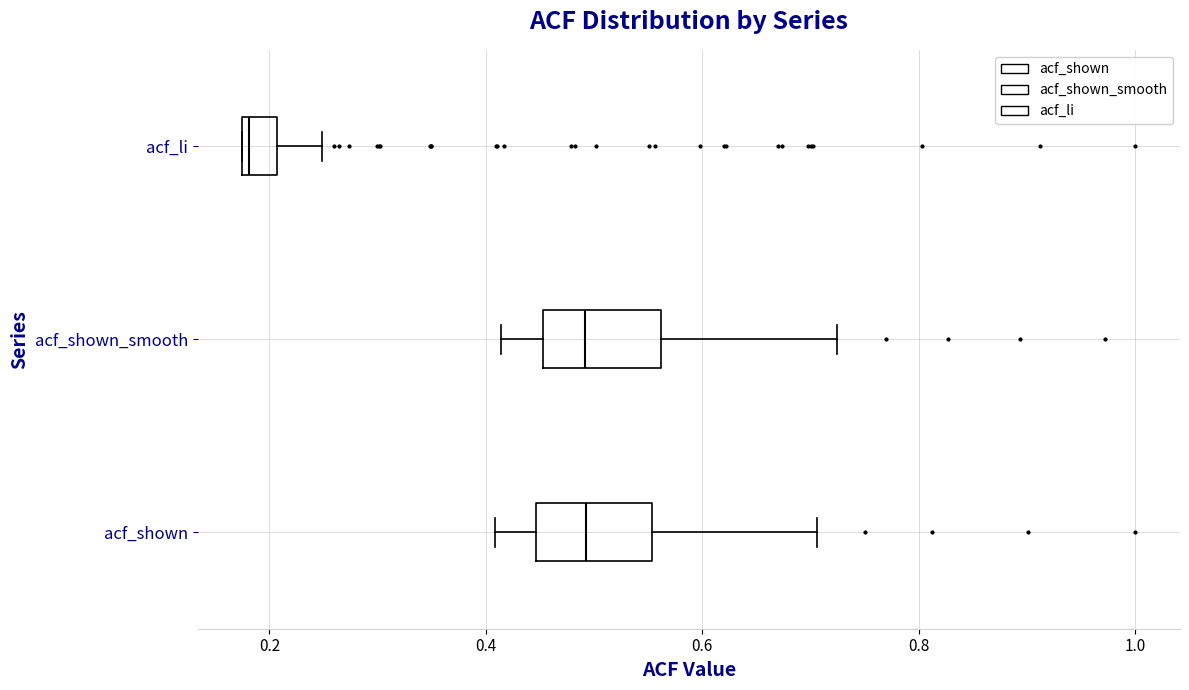

Reading bottom to top, read every box against the x-axis: the position of its median line, the range the box covers, and the ends of its whiskers. The values are not printed on the chart, so give them approximately, as read against the axis.

acf_shown: median 0.50, box 0.44 to 0.56, whiskers 0.40 to 0.70
acf_shown_smooth: median 0.50, box 0.46 to 0.56, whiskers 0.42 to 0.72
acf_li: median 0.18 (just right of the box's left edge), box 0.18 to 0.20, whiskers 0.18 to 0.24